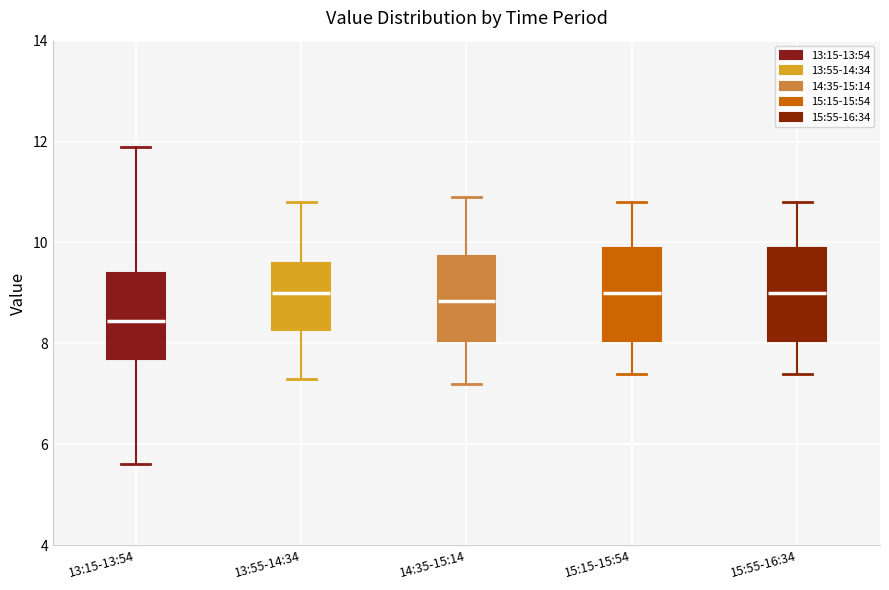

Reading left to right, read every box against the y-axis: the position of its median line, the range the box covers, and the ends of its whiskers. The values are not printed on the chart, so give them approximately, as read against the axis.

13:15-13:54: median 8.4, box 7.8 to 9.4, whiskers 5.6 to 12.0
13:55-14:34: median 9.0, box 8.2 to 9.6, whiskers 7.4 to 10.8
14:35-15:14: median 8.8, box 8.0 to 9.8, whiskers 7.2 to 11.0
15:15-15:54: median 9.0, box 8.0 to 10.0, whiskers 7.4 to 10.8
15:55-16:34: median 9.0, box 8.0 to 10.0, whiskers 7.4 to 10.8